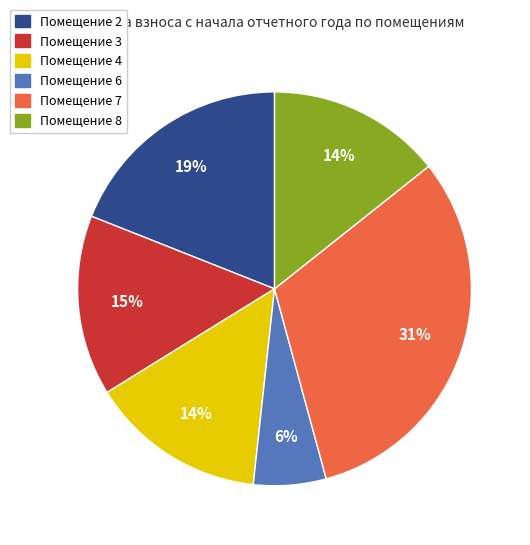

Does any single category account for the majority?

No